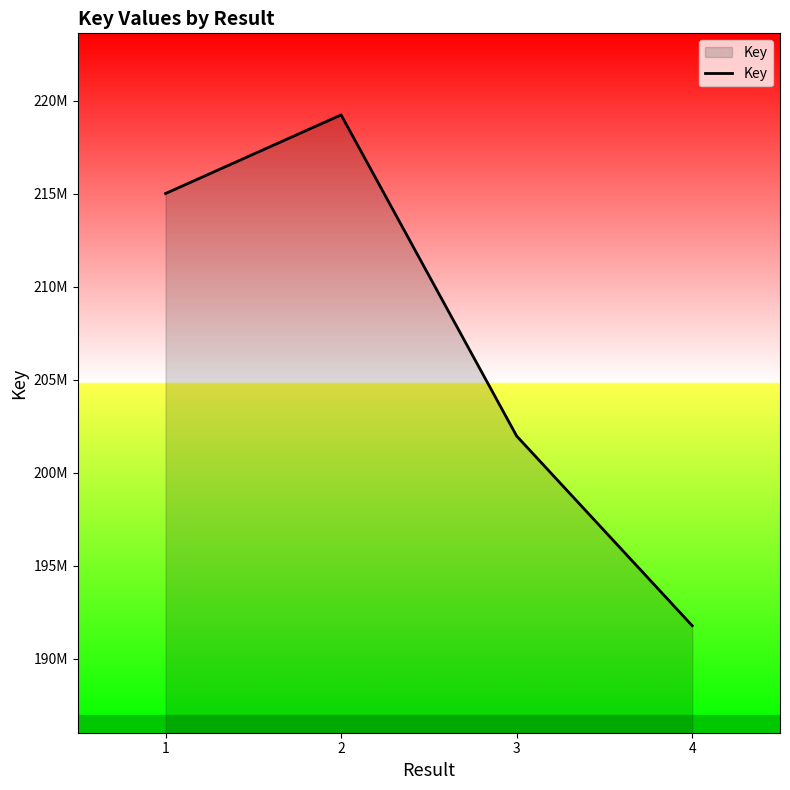

Where does the data first go above 215000225?

2